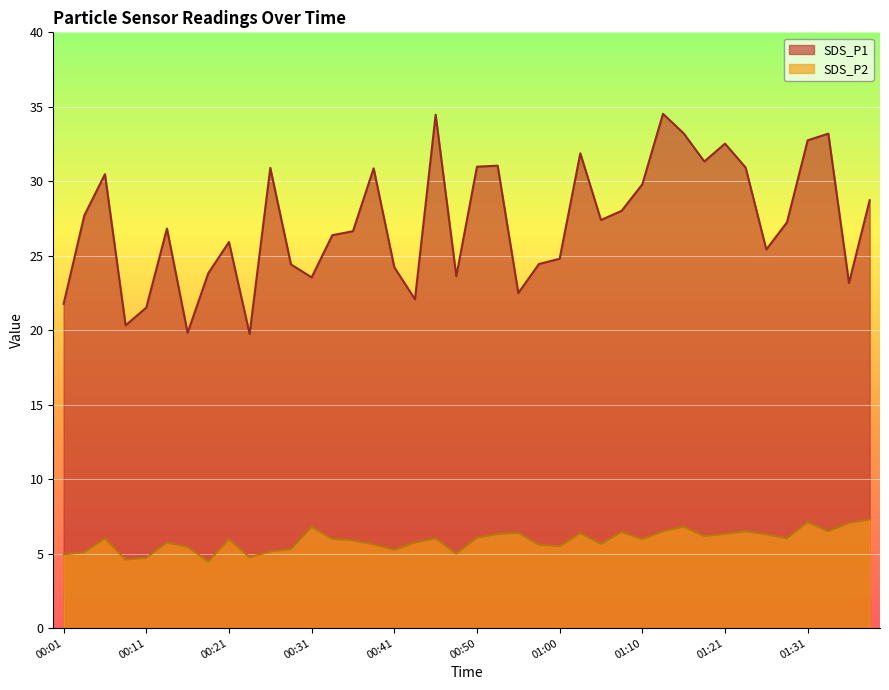

Where does the SDS_P2 series first go above 6?

00:06